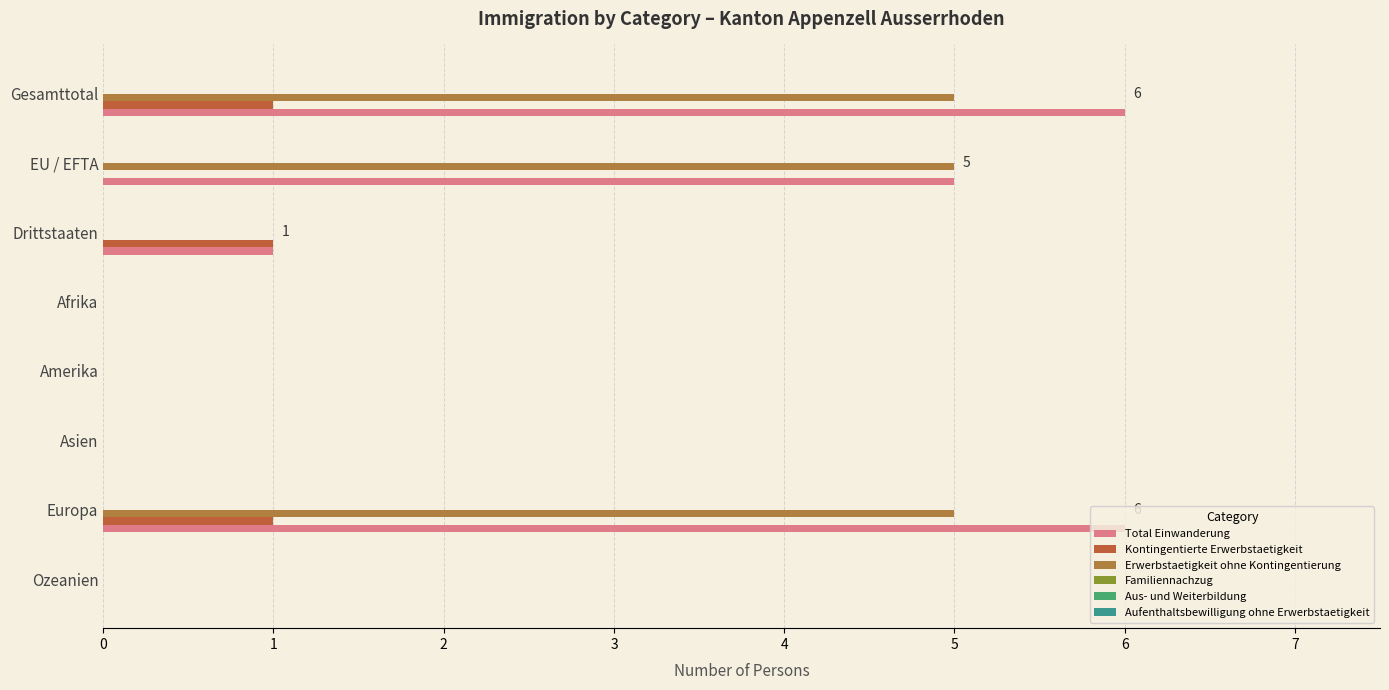

What is the sum of all Erwerbstaetigkeit ohne Kontingentierung values?

15